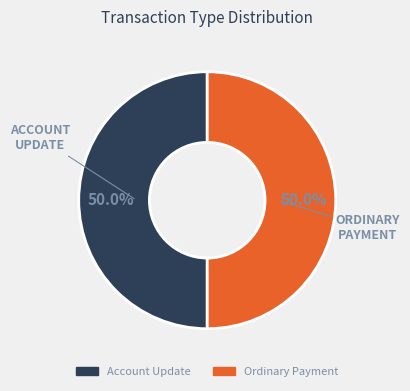

What percentage do Ordinary Payment and Account Update together represent?

100.0%